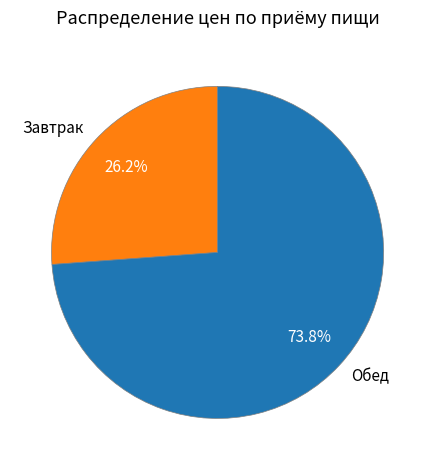

Does any single category account for the majority?

Yes